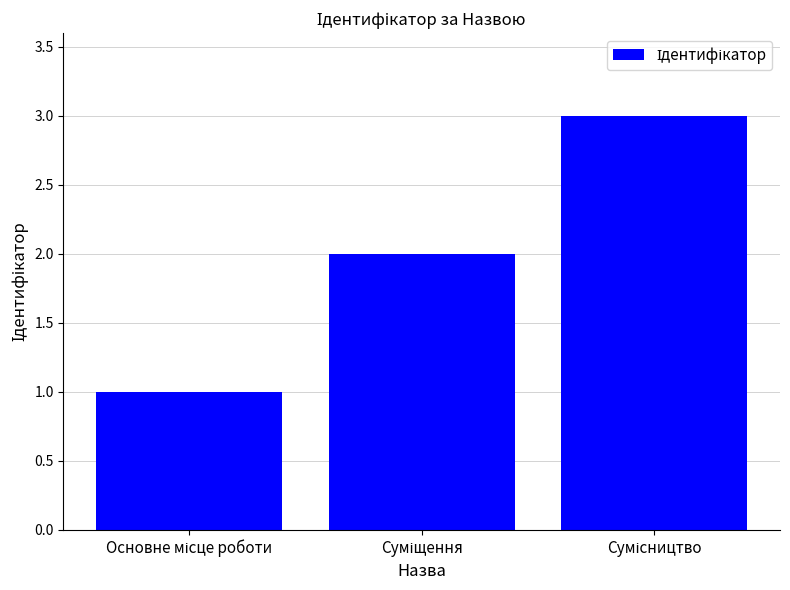

Does the chart contain any negative values?

No